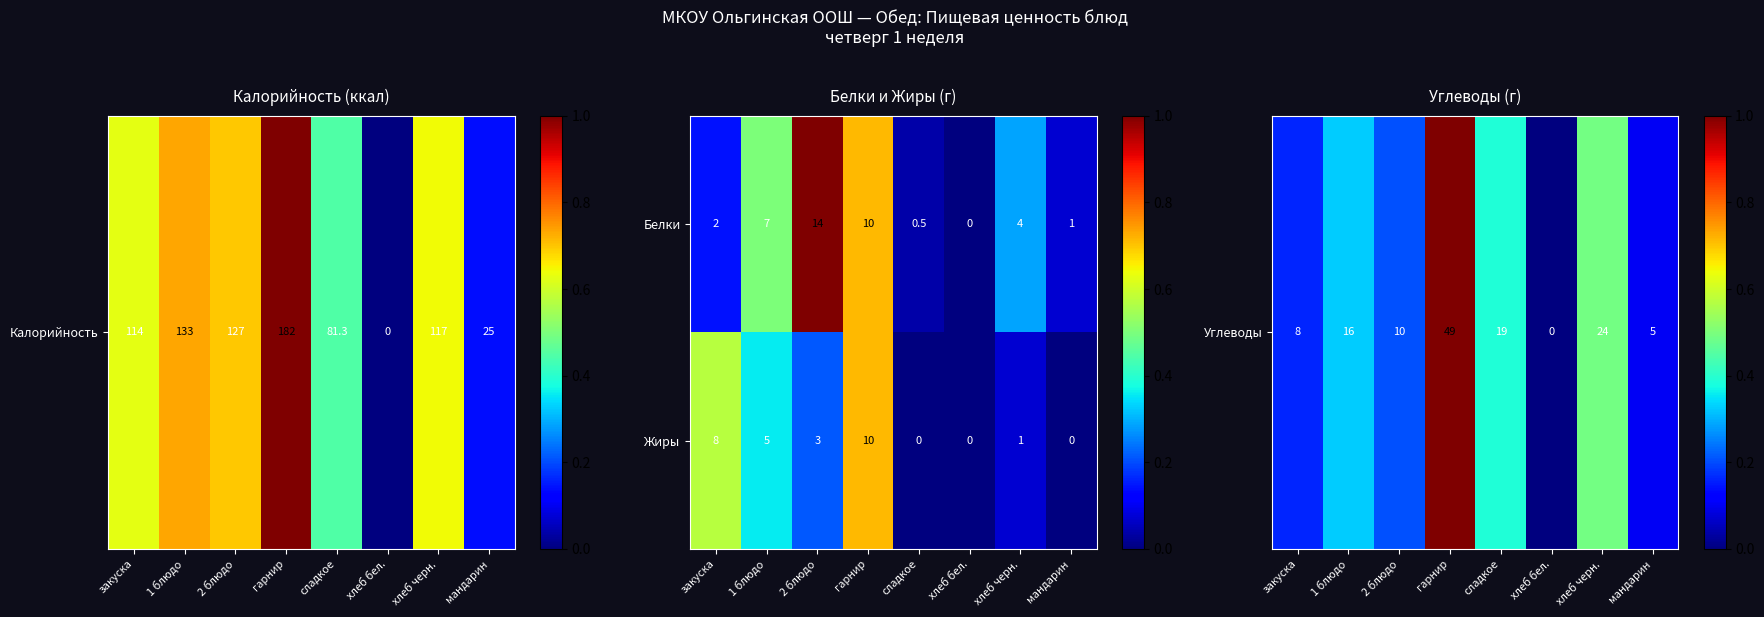

The Жиры series shows 4.2 at 2 блюдо. True or false?

False